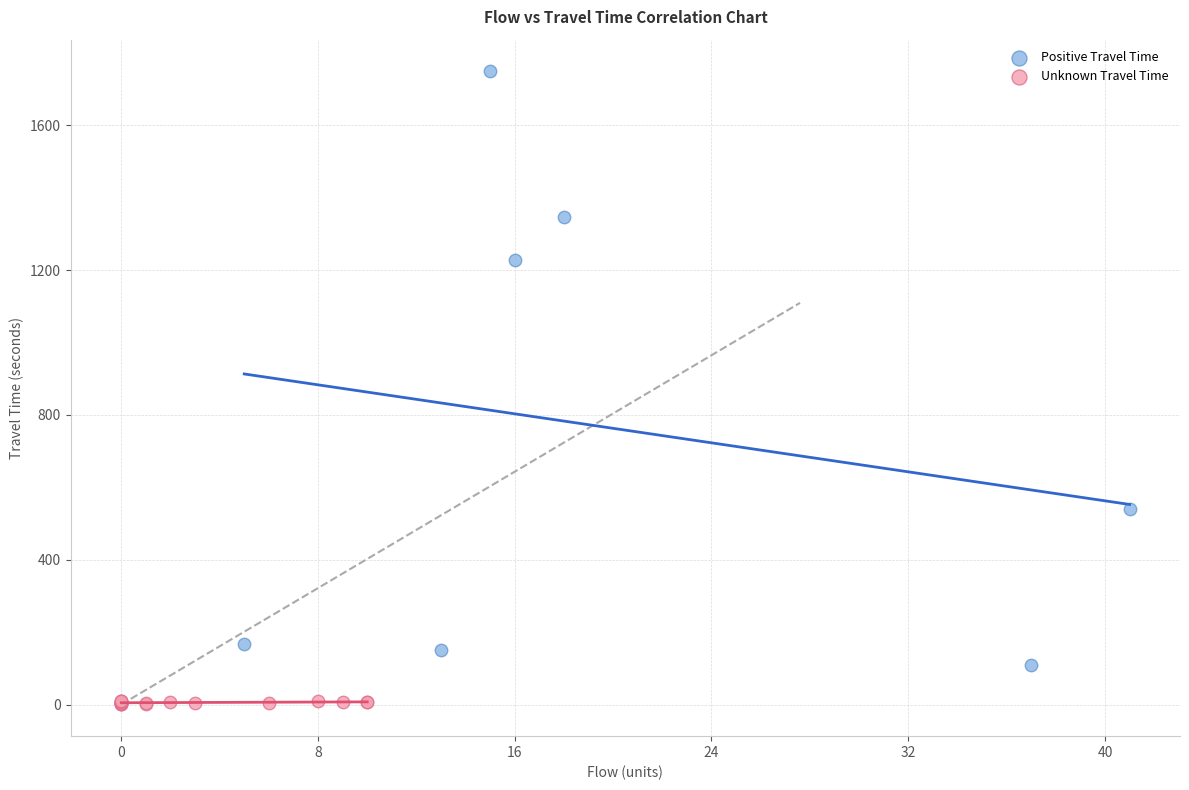

Which series has the widest spread of Y values?

Positive Travel Time